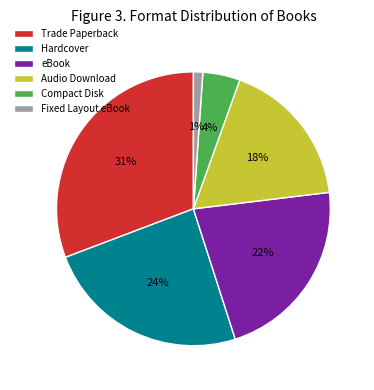

To the nearest percent, what portion does Hardcover represent?

24%